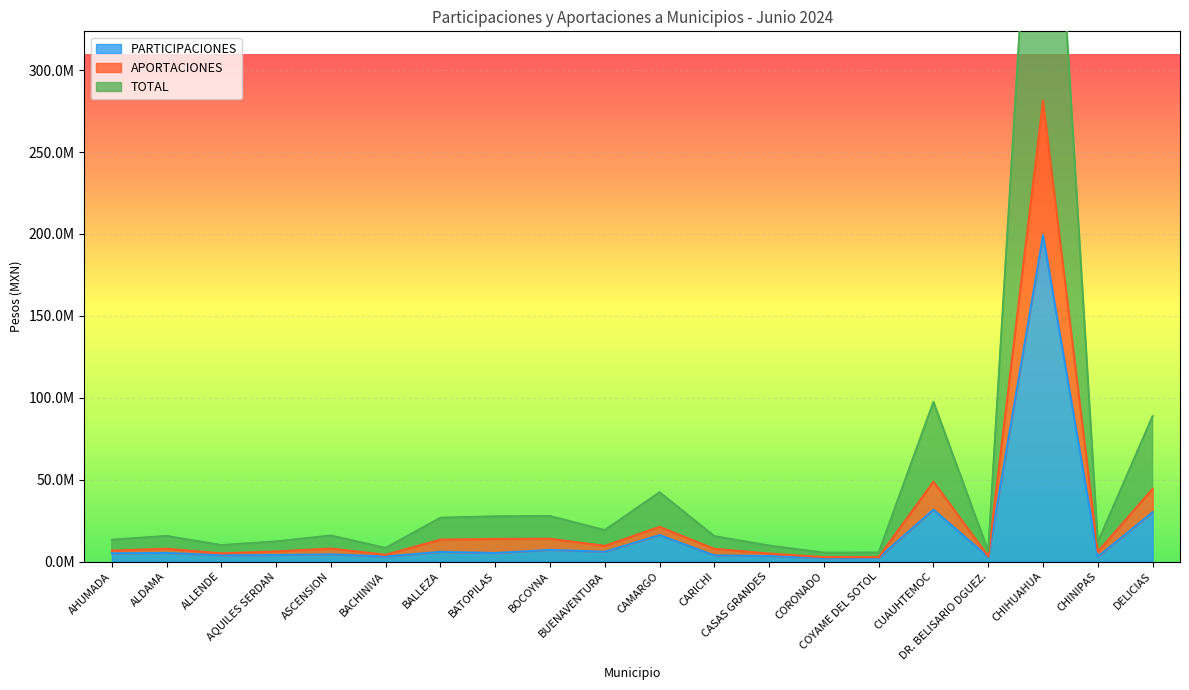

What is the total value across all series at COYAME DEL SOTOL?

10560336